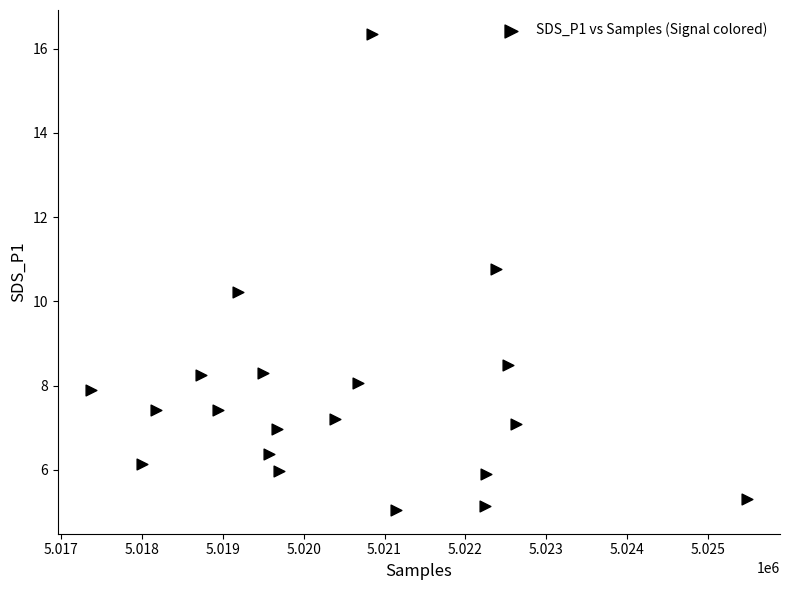

What Y value in the scatter plot is closest to 10?

10.2